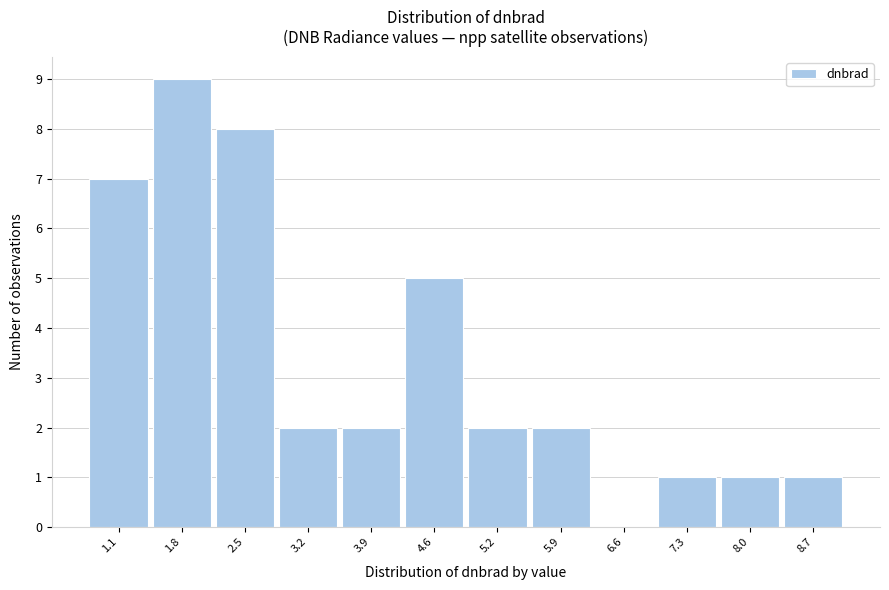

Reading right to left, list all the values displayed in this chart.

8.7=1	8.0=1	7.3=1	6.6=0	5.9=2	5.2=2	4.6=5	3.9=2	3.2=2	2.5=8	1.8=9	1.1=7